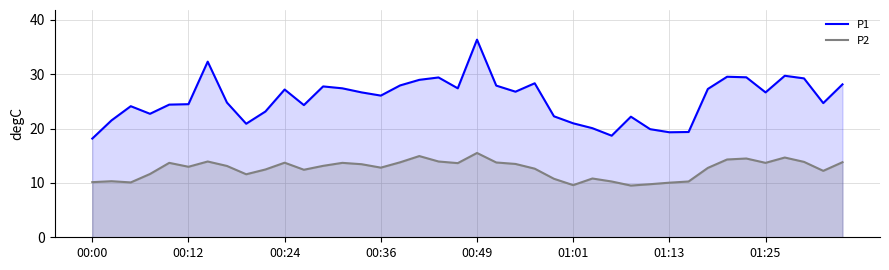

What is the difference between the highest and lowest values at 22?

13.3